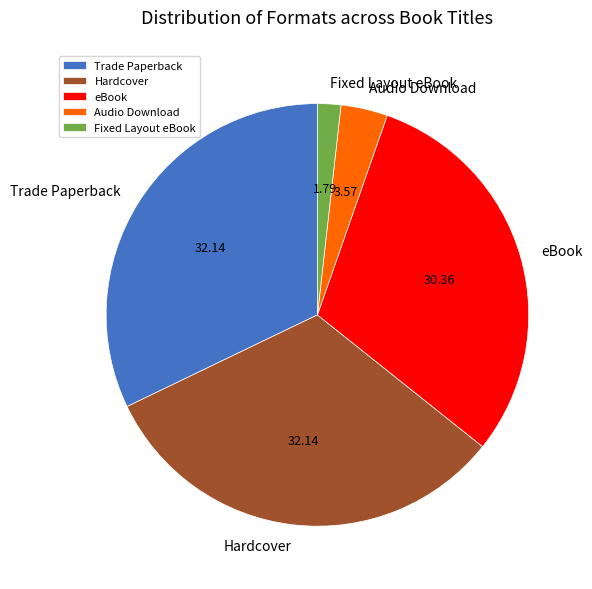

Approximately how many times larger is the value at Hardcover compared to Fixed Layout eBook?

18.0